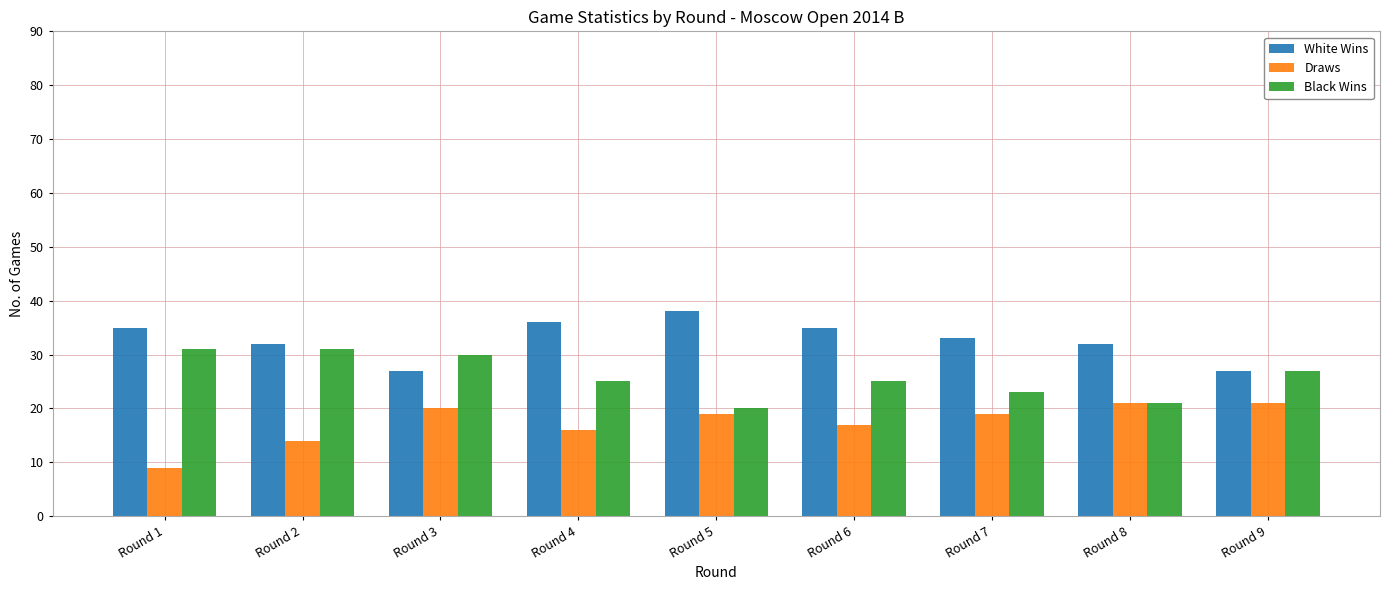

What is the lowest value of the White Wins series?

27